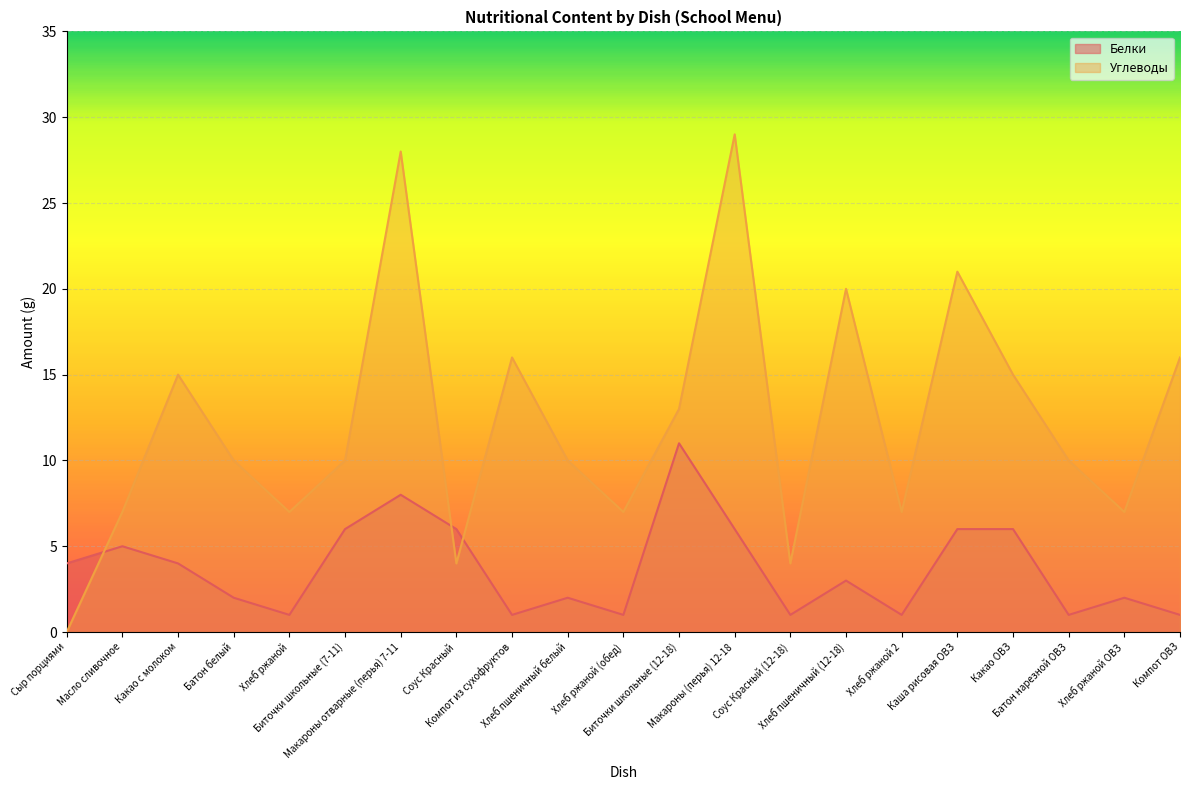

Reading left to right, what are all the values shown in this chart?

Белки: Сыр порциями=4	Масло сливочное=5	Какао с молоком=4	Батон белый=2	Хлеб ржаной=1	Биточки школьные (7-11)=6	Макароны отварные (перья) 7-11=8	Соус Красный=6	Компот из сухофруктов=1	Хлеб пшеничный белый=2	Хлеб ржаной (обед)=1	Биточки школьные (12-18)=11	Макароны (перья) 12-18=6	Соус Красный (12-18)=1	Хлеб пшеничный (12-18)=3	Хлеб ржаной 2=1	Каша рисовая ОВЗ=6	Какао ОВЗ=6	Батон нарезной ОВЗ=1	Хлеб ржаной ОВЗ=2	Компот ОВЗ=1
Углеводы: Сыр порциями=0	Масло сливочное=7	Какао с молоком=15	Батон белый=10	Хлеб ржаной=7	Биточки школьные (7-11)=10	Макароны отварные (перья) 7-11=28	Соус Красный=4	Компот из сухофруктов=16	Хлеб пшеничный белый=10	Хлеб ржаной (обед)=7	Биточки школьные (12-18)=13	Макароны (перья) 12-18=29	Соус Красный (12-18)=4	Хлеб пшеничный (12-18)=20	Хлеб ржаной 2=7	Каша рисовая ОВЗ=21	Какао ОВЗ=15	Батон нарезной ОВЗ=10	Хлеб ржаной ОВЗ=7	Компот ОВЗ=16